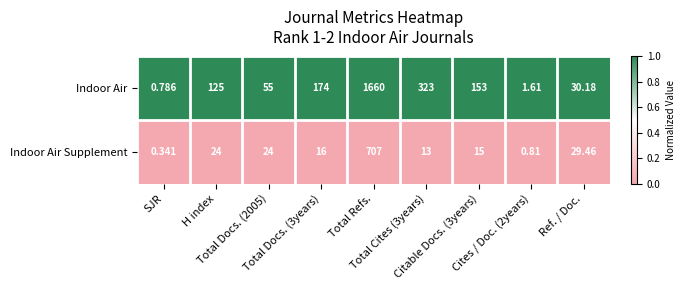

List the series in order of their peak value, lowest first.

Indoor Air Supplement, Indoor Air